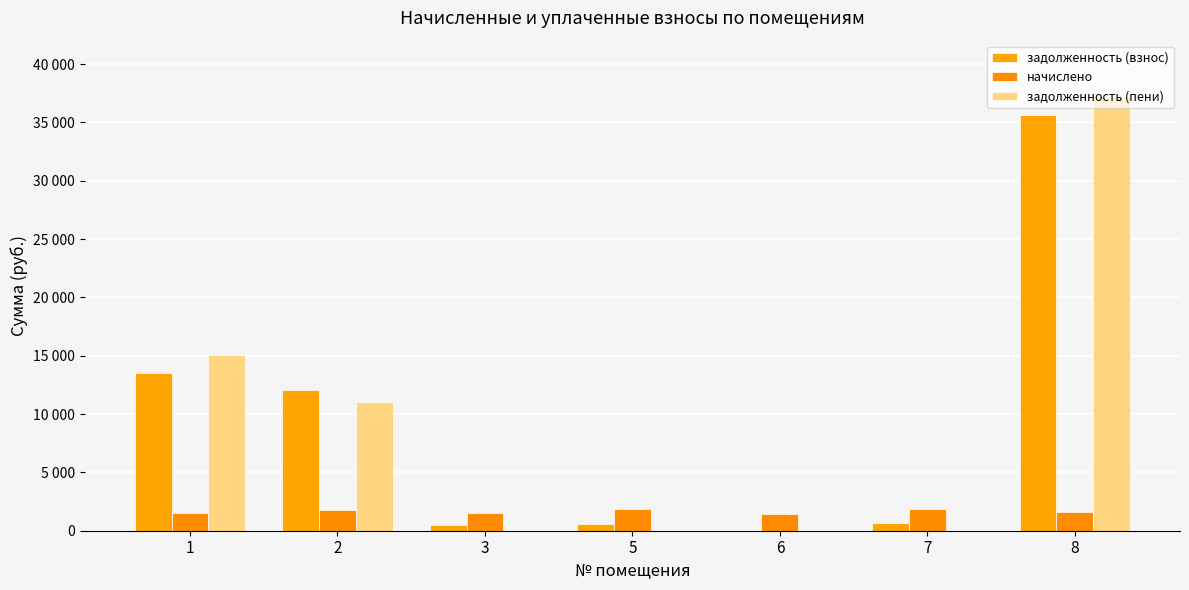

Does the chart contain stacked bars?

No